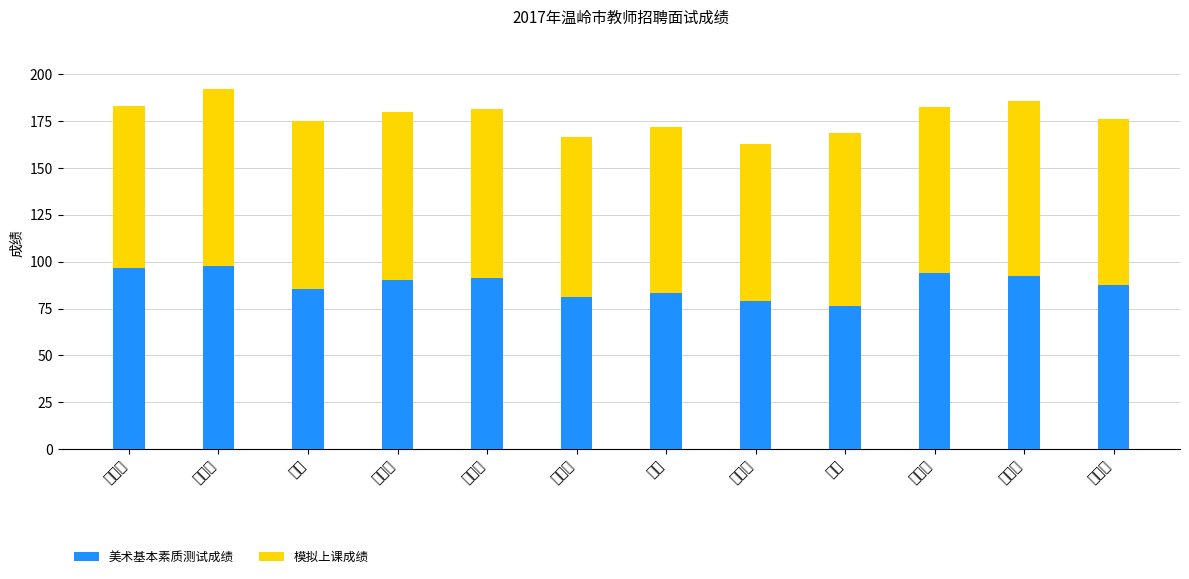

Is it true that 美术基本素质测试成绩 equals 78.8 at 宋玲娜?

True